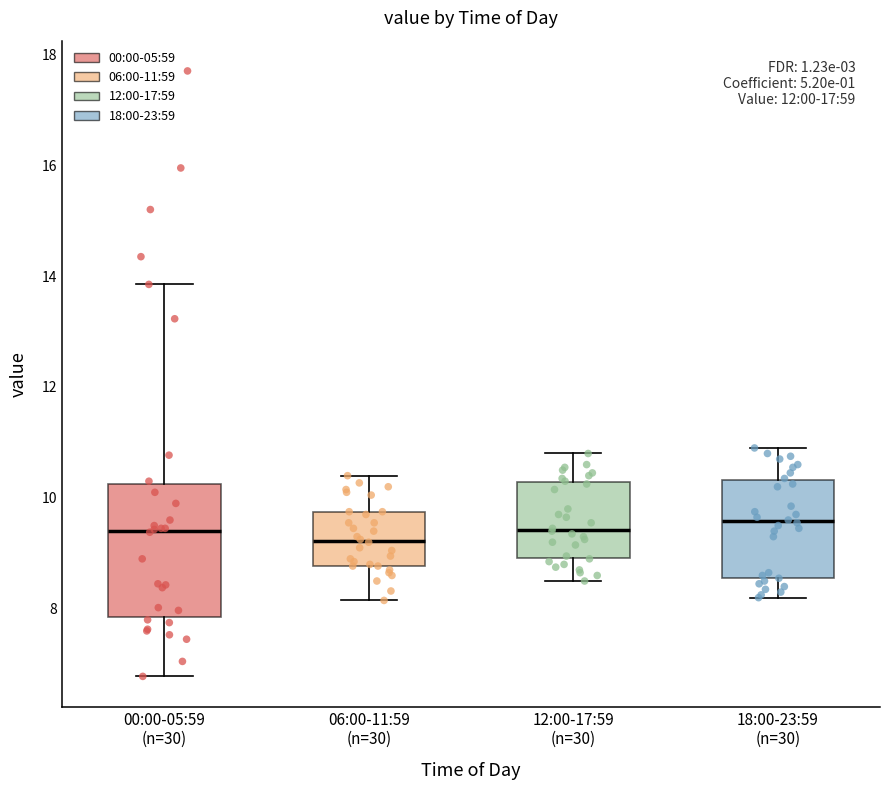

Where does the upper whisker of the box for 06:00-11:59 (n=30) end on the y-axis? The values are not printed on the chart, so give them approximately, as read against the axis.

10.4